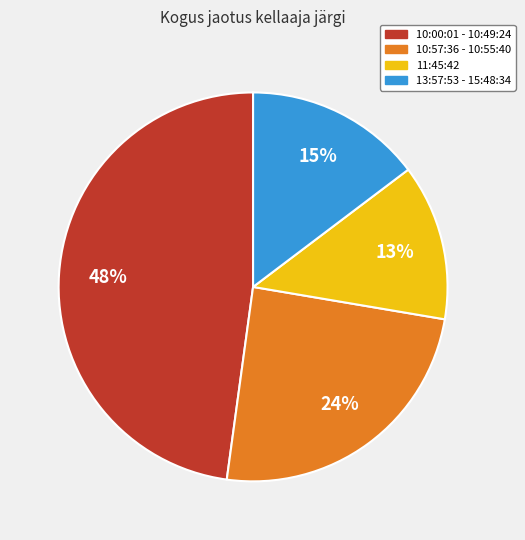

To the nearest percent, what is the difference between the largest and smallest slice percentages?

35%